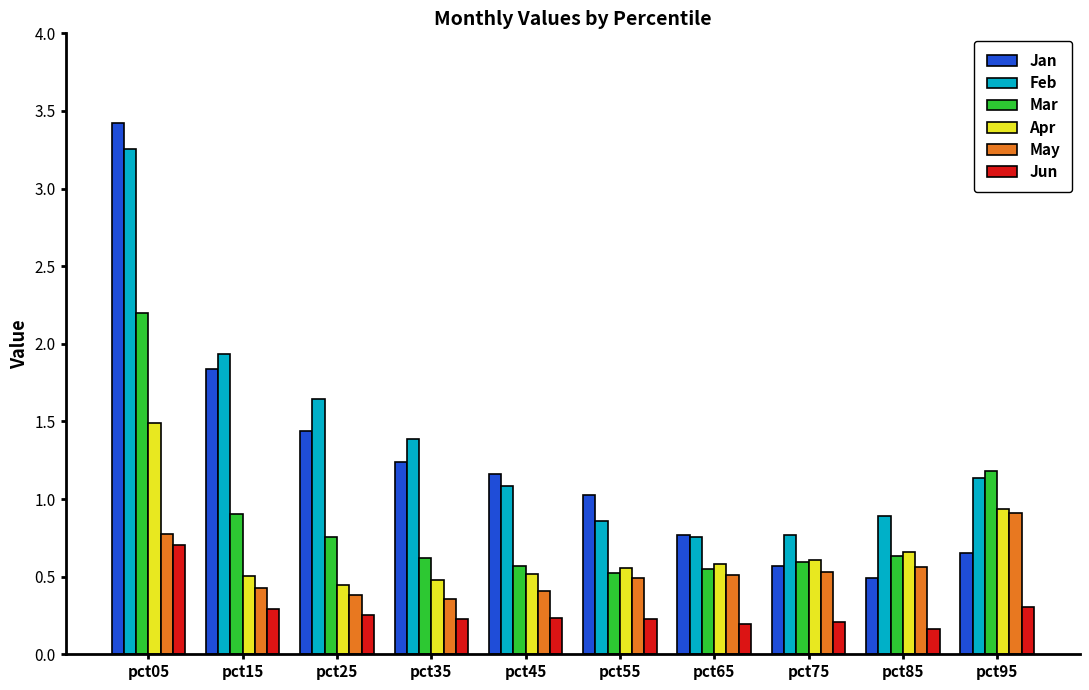

At which category does the chart reach its peak across all series?

pct05